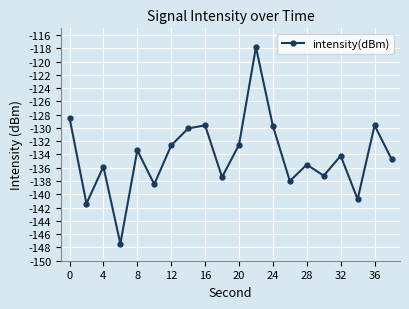

What is the maximum value shown in the chart?

-117.8